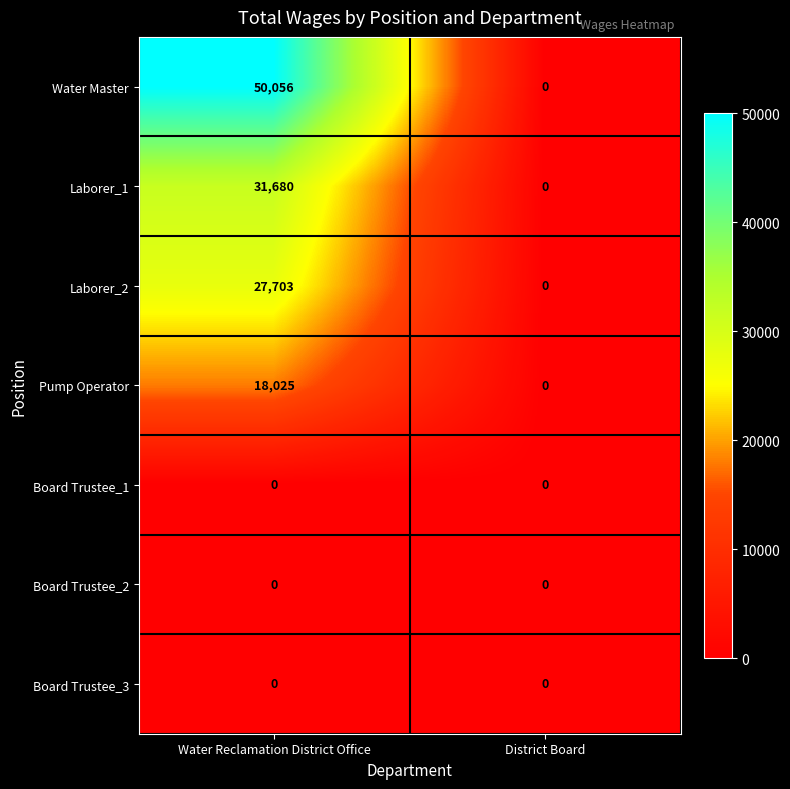

What is the difference between the maximum and minimum values in the Water Master series?

50056